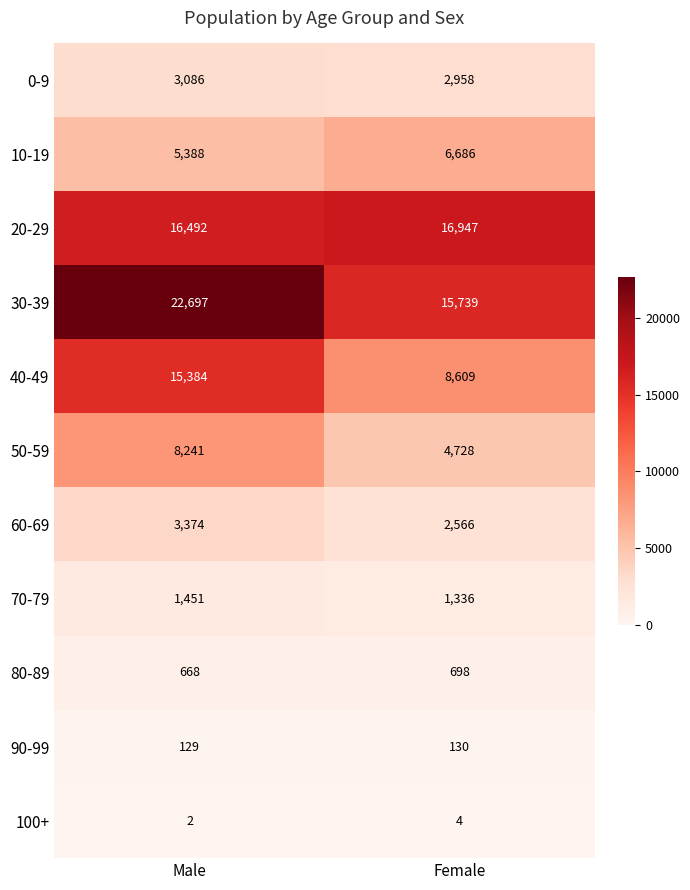

Which series has the widest spread of values?

30-39